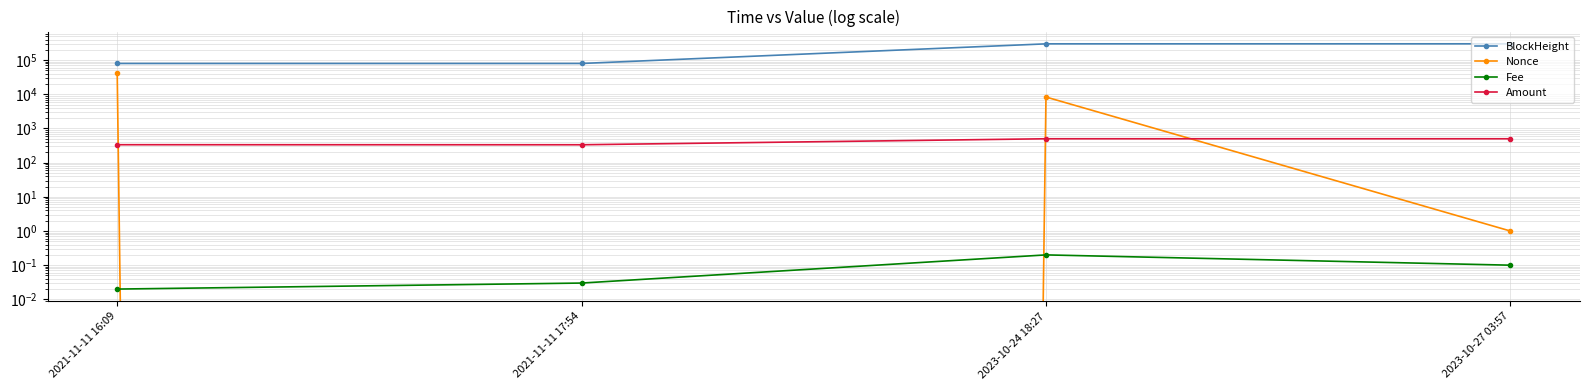

At how many categories does at least one series exceed 38196?

4